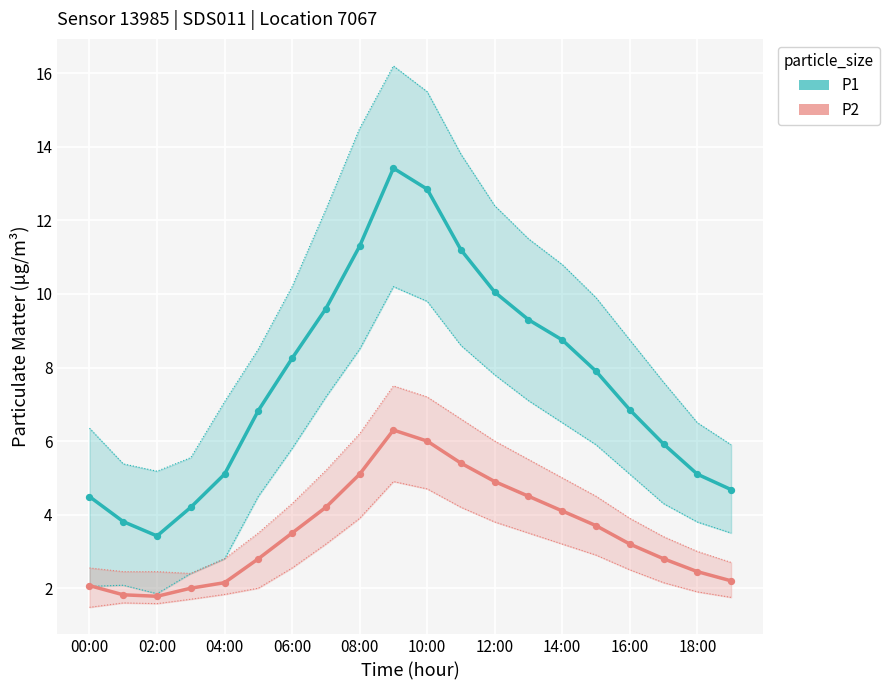

Which series has the largest Y range (max minus min)?

P1